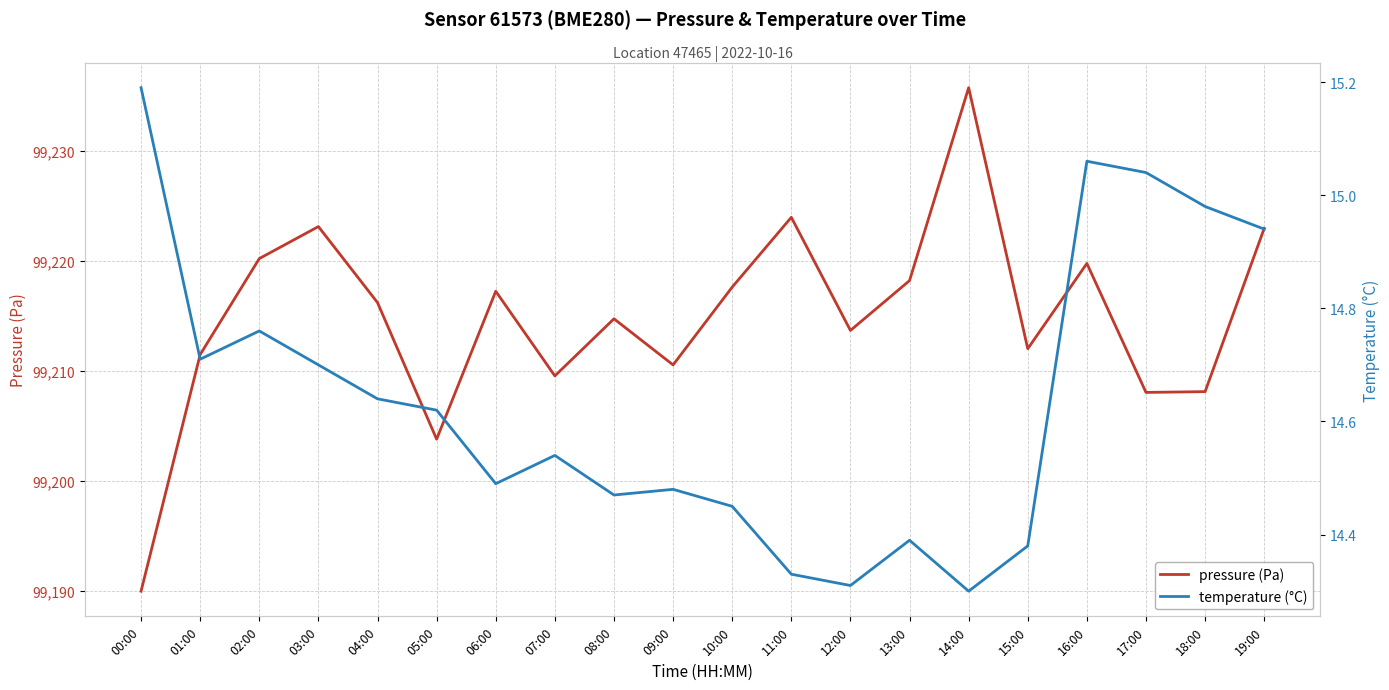

Is this an area chart (filled region under the line)?

No